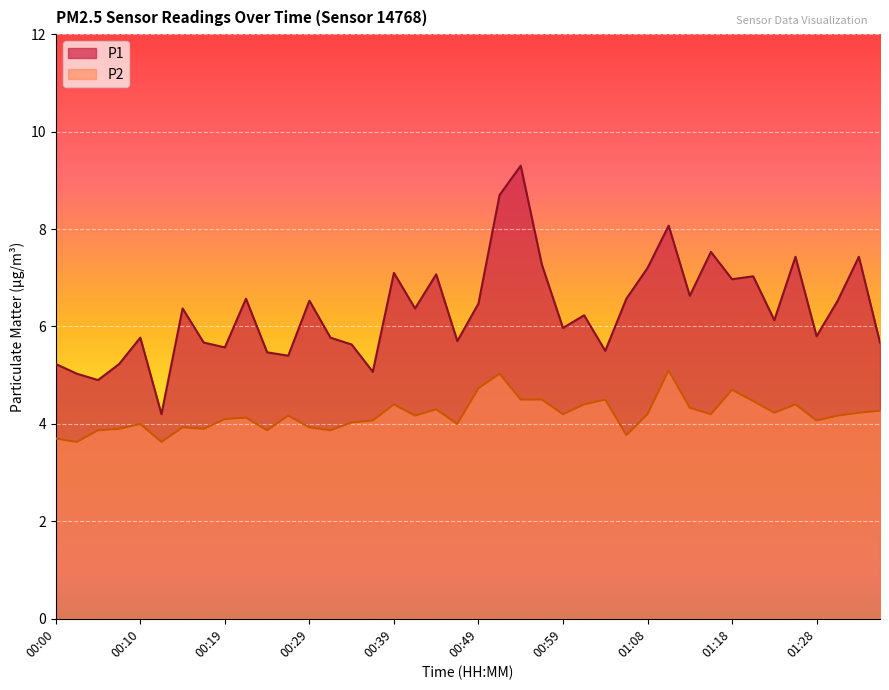

What is the sum of the P2 values at 01:21 and 00:56?

9.0